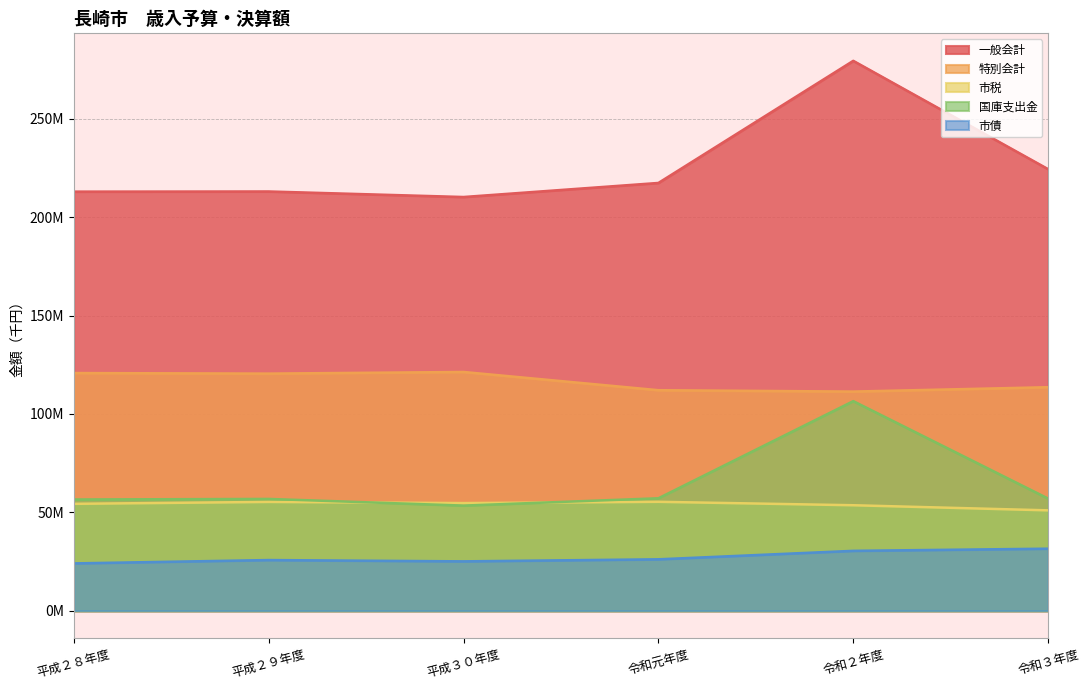

What position from the right is 令和元年度?

3